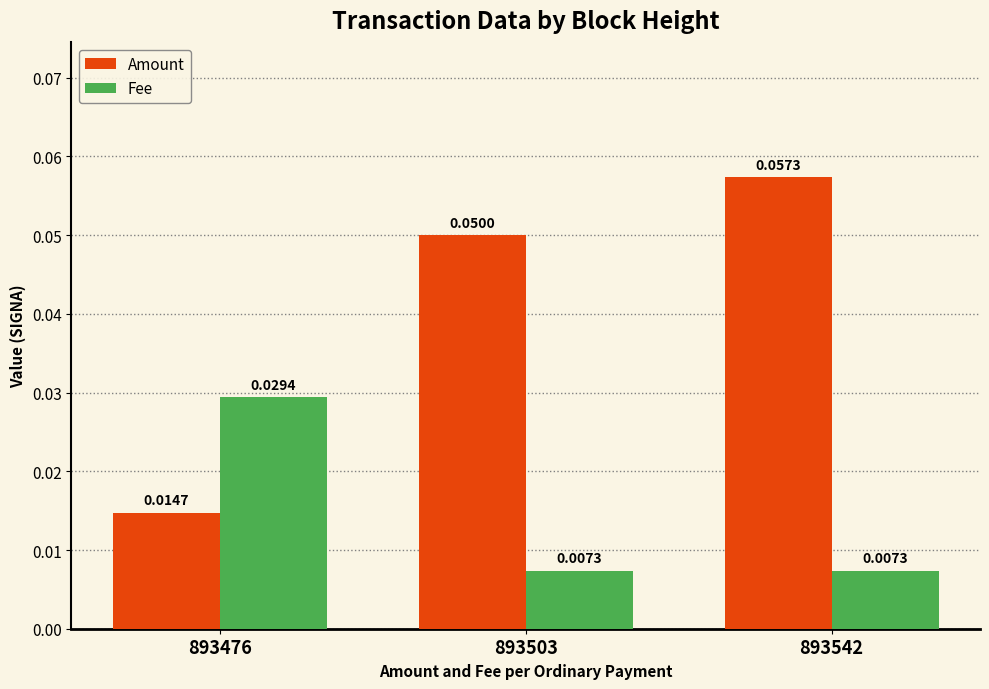

How many series are shown in this chart?

2